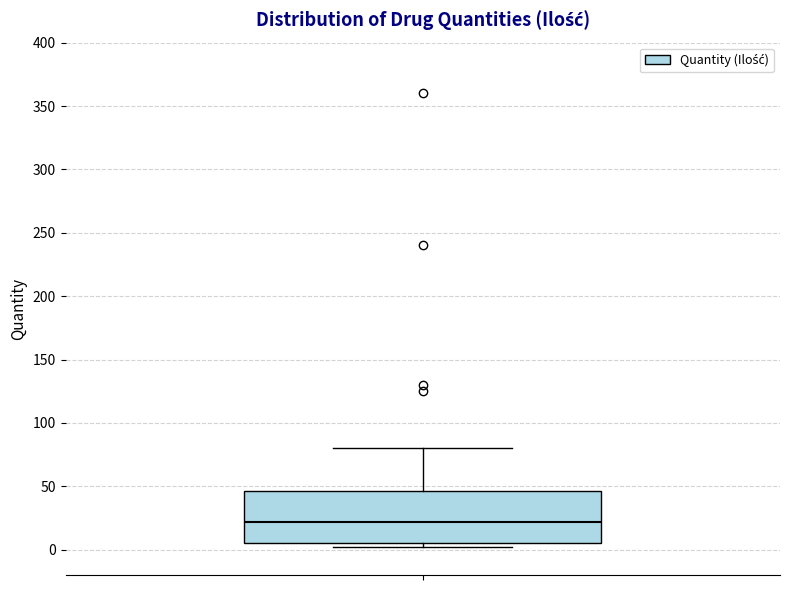

Read this box plot against the y-axis: the position of the median line, the range covered by the box, and the ends of both whiskers. The values are not printed on the chart, so give them approximately, as read against the axis.

median 20, box 5 to 45, whiskers 0 to 80